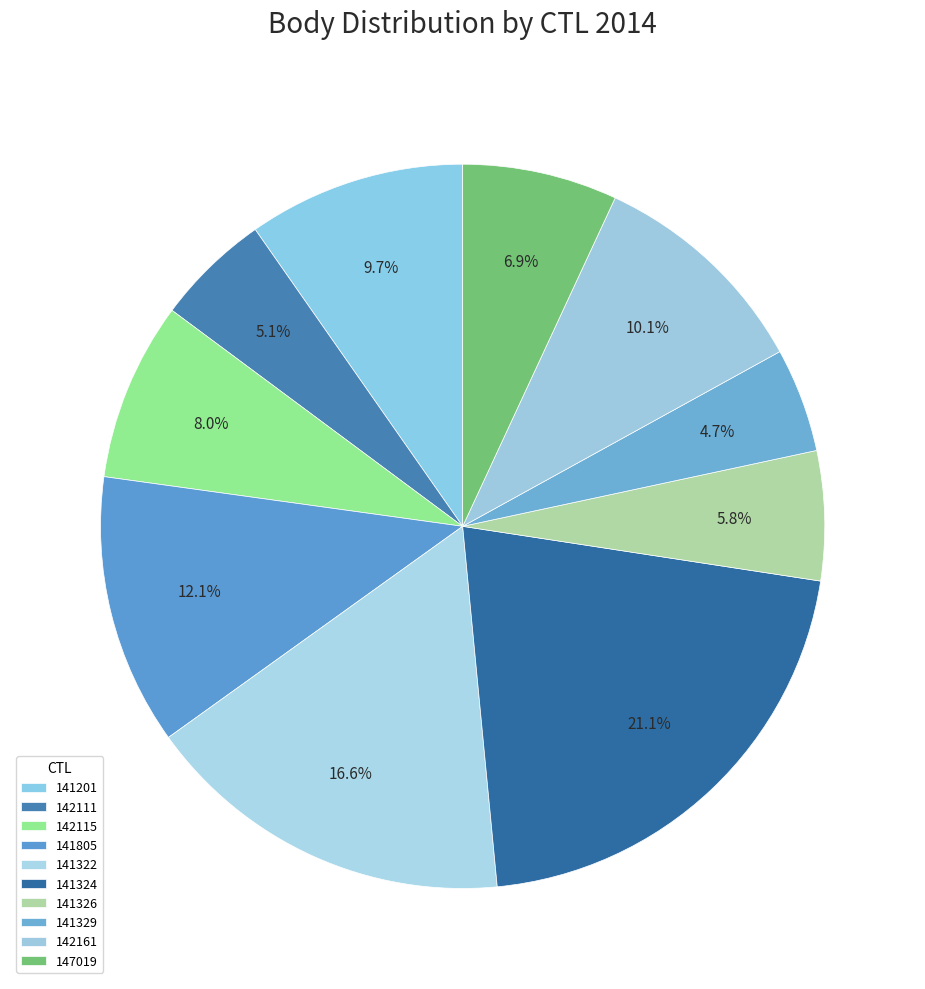

Count the number of slices in the pie.

10